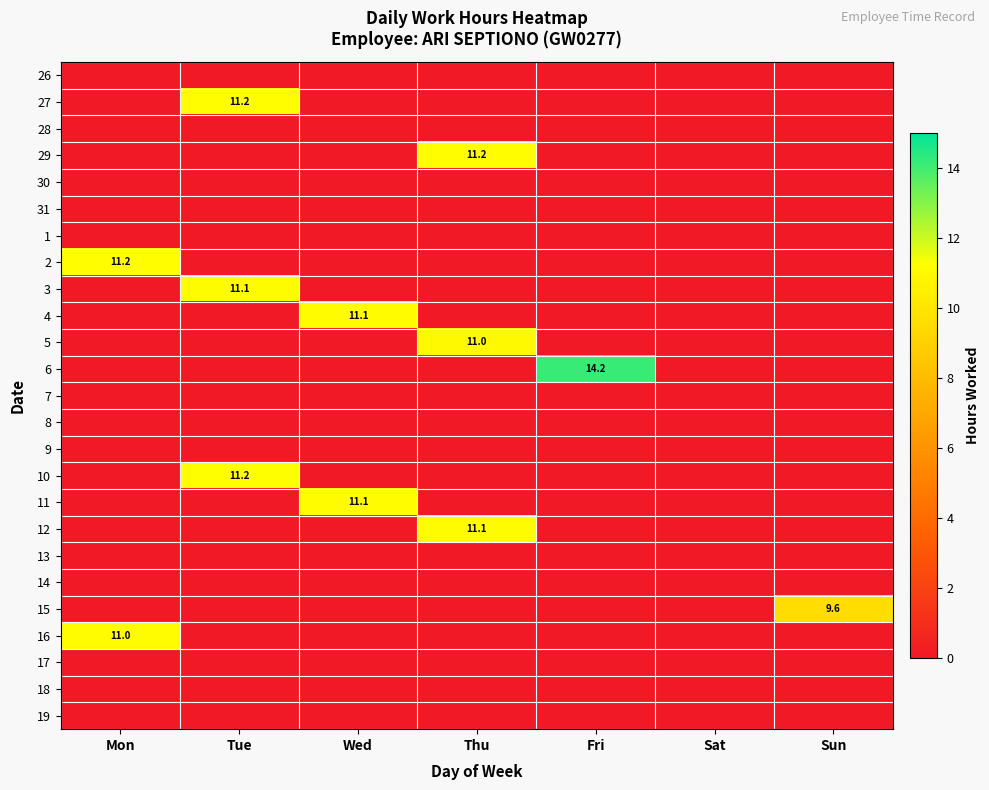

What is the total value across all series at Mon?

22.2